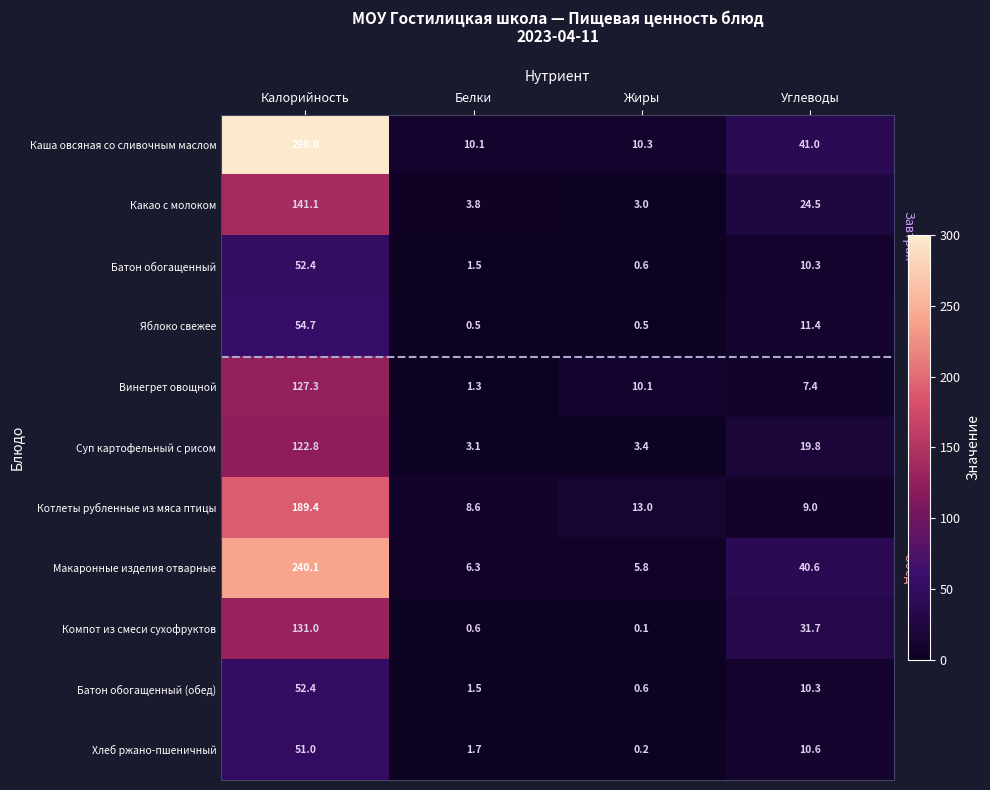

Is it true that Макаронные изделия отварные equals 6.3 at Белки?

True